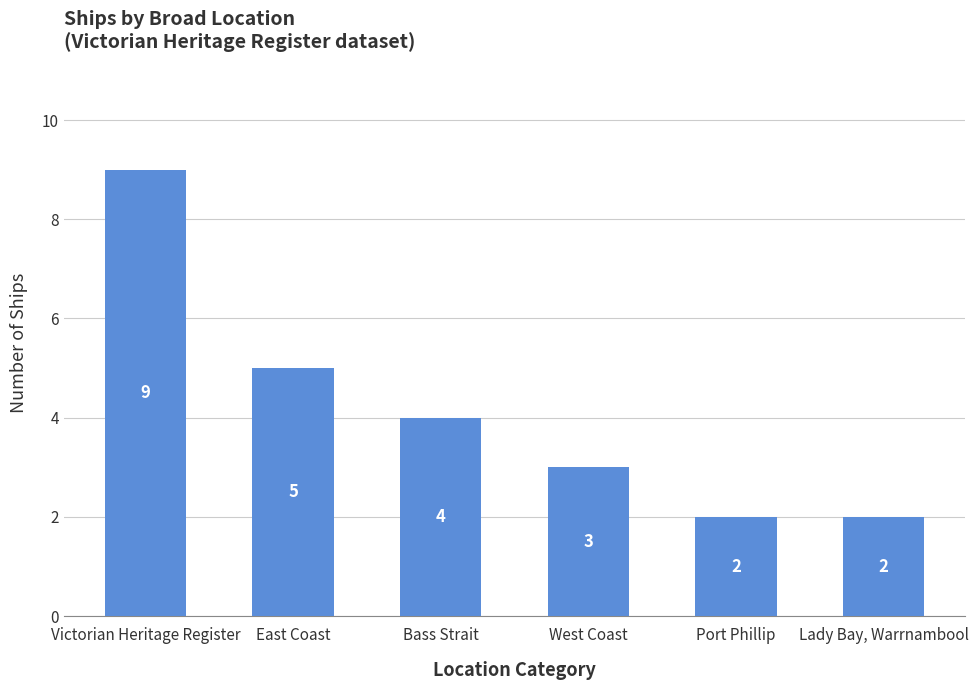

What is the ratio of the value at Victorian Heritage Register to the value at East Coast?

1.8